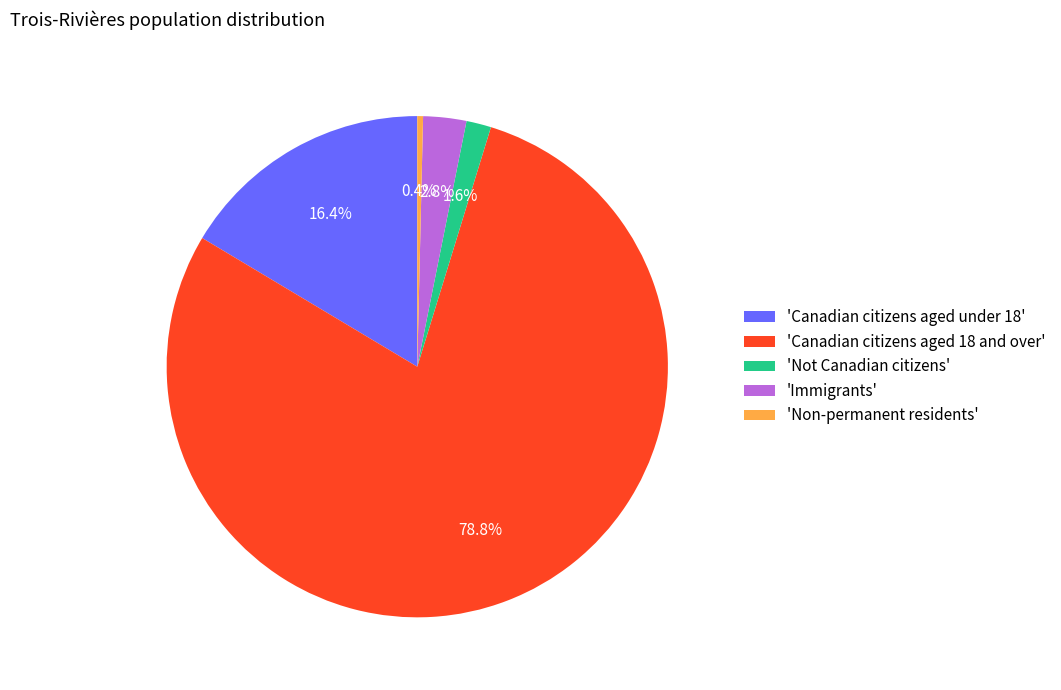

Rank the categories by value from lowest to highest.

'Non-permanent residents', 'Not Canadian citizens', 'Immigrants', 'Canadian citizens aged under 18', 'Canadian citizens aged 18 and over'